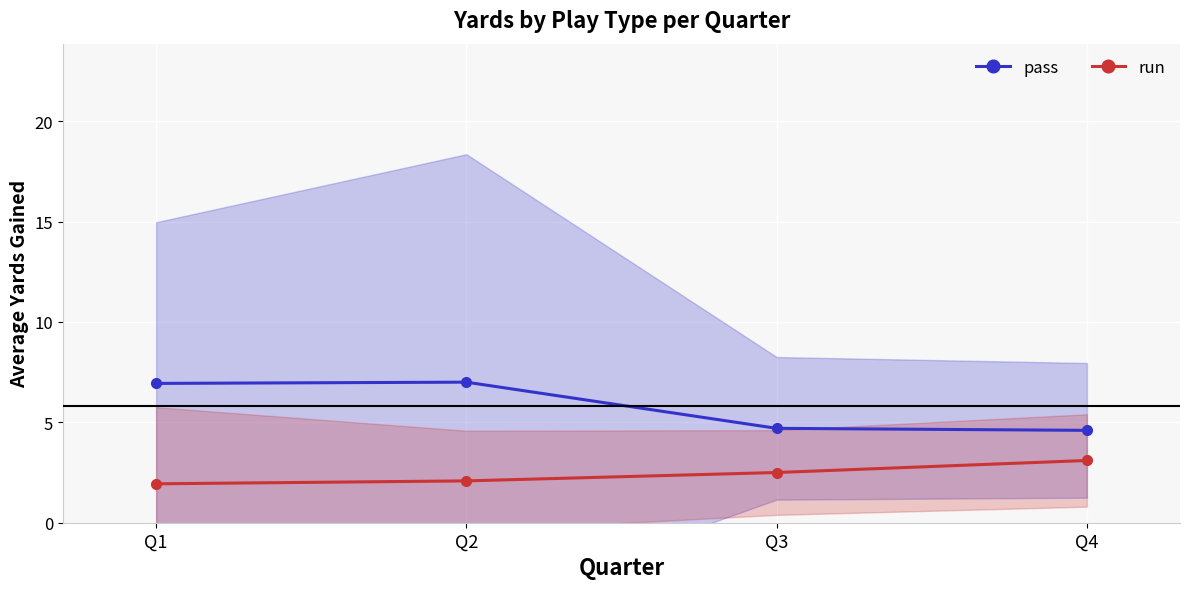

Reading left to right, extract all data points from this chart.

pass: Q1=6.9	Q2=7.0	Q3=4.7	Q4=4.6
run: Q1=1.9	Q2=2.1	Q3=2.5	Q4=3.1